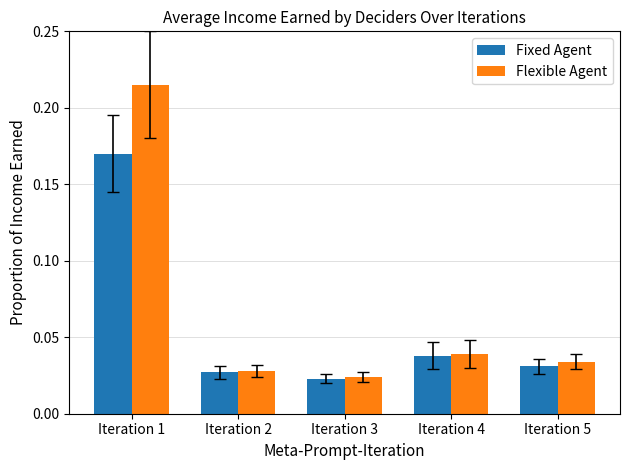

Which series has the widest spread of values?

Flexible Agent